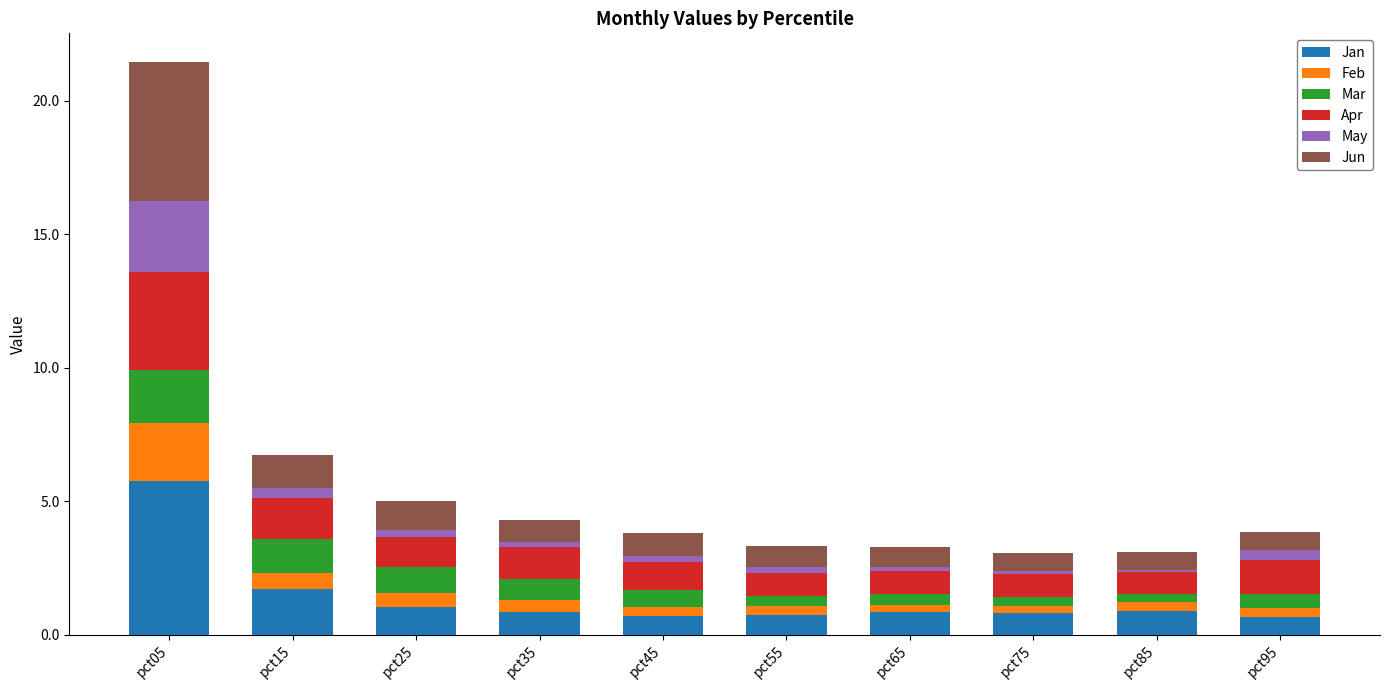

The Jan series shows 0.7 at pct55. True or false?

True